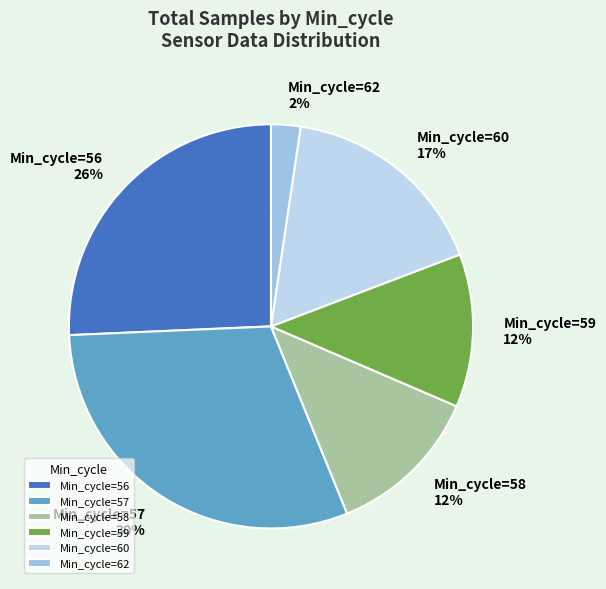

Count the number of slices in the pie.

6